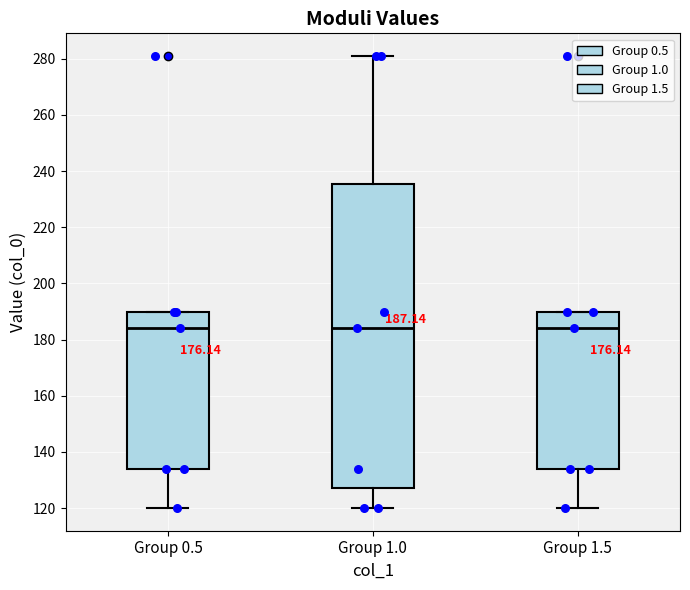

Comparing the boxes themselves (not the whiskers), which one is the tallest?

Group 1.0